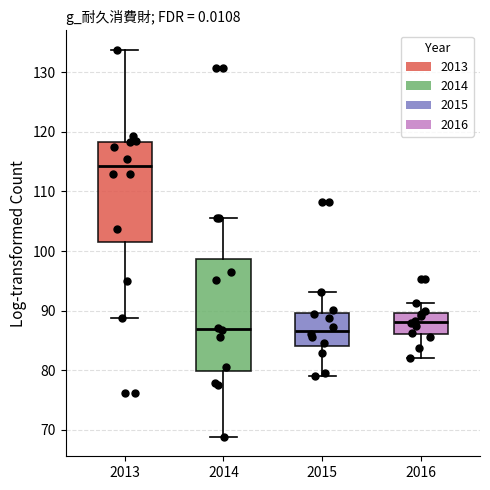

Reading left to right, transcribe this box plot: for each box, give where its median line is, the range the box spans, and where its two whiskers end, as read against the y-axis. The values are not printed on the chart, so give them approximately, as read against the axis.

2013: median 114, box 102 to 118, whiskers 89 to 134
2014: median 87, box 80 to 99, whiskers 69 to 106
2015: median 87, box 84 to 90, whiskers 79 to 93
2016: median 88, box 86 to 90, whiskers 82 to 91